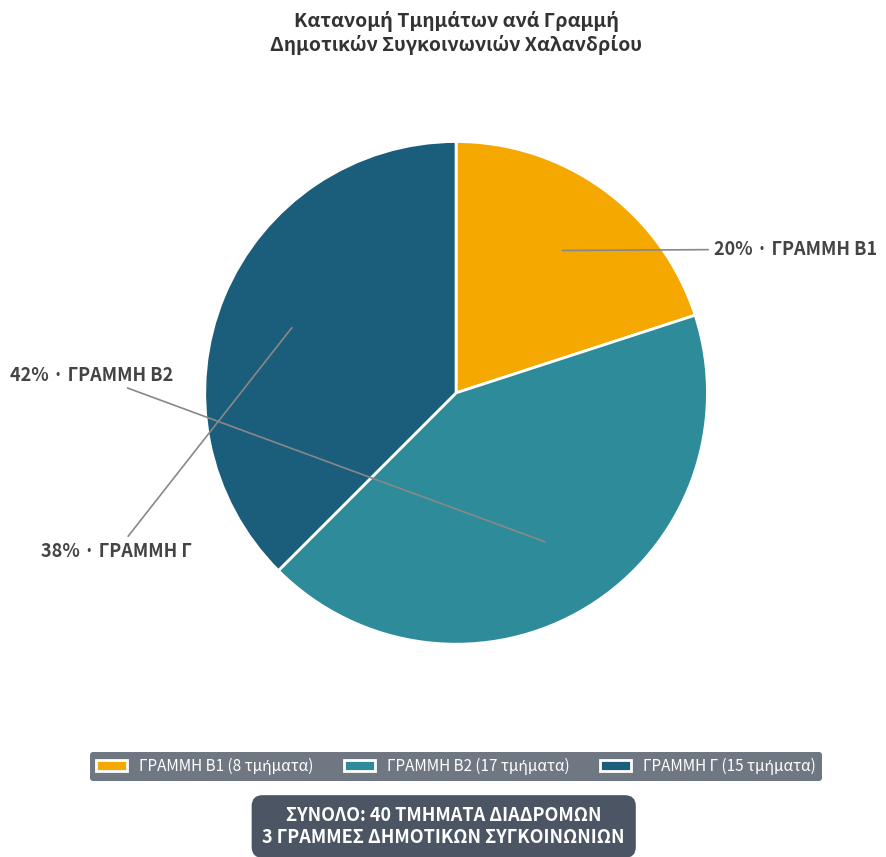

To the nearest percent, what is the average slice percentage?

33%